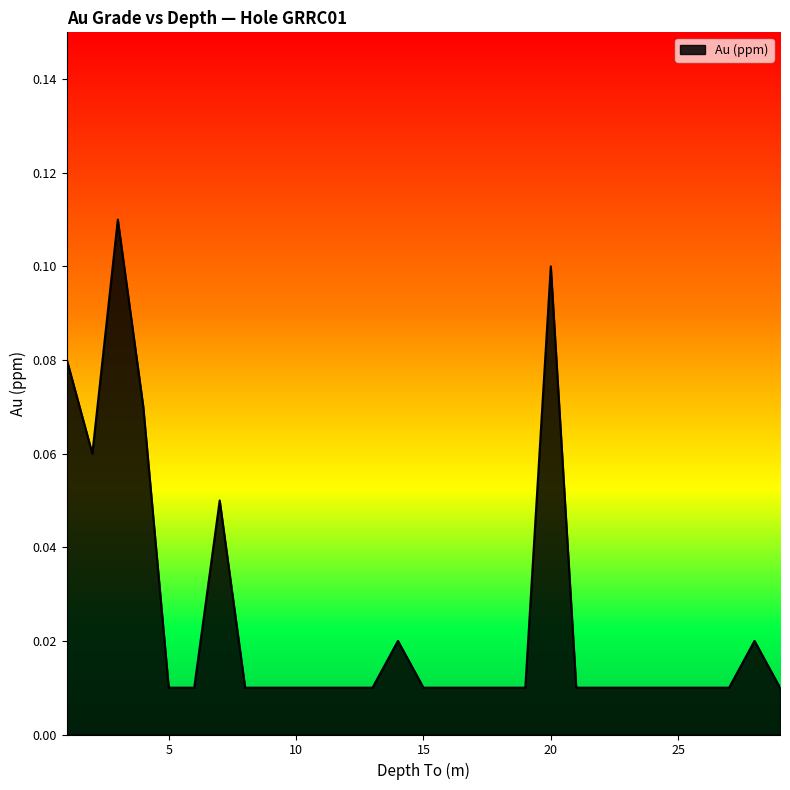

Reading left to right, list all the values displayed in this chart.

0.1	0.1	0.1	0.1	0.0	0.0	0.1	0.0	0.0	0.0	0.0	0.0	0.0	0.0	0.0	0.0	0.0	0.0	0.0	0.1	0.0	0.0	0.0	0.0	0.0	0.0	0.0	0.0	0.0